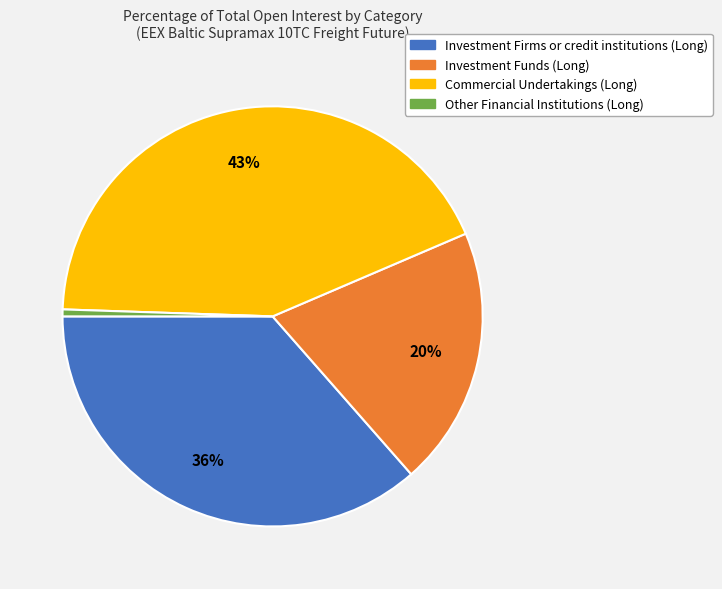

Between Investment Funds (Long) and Commercial Undertakings (Long), which is larger?

Commercial Undertakings (Long)